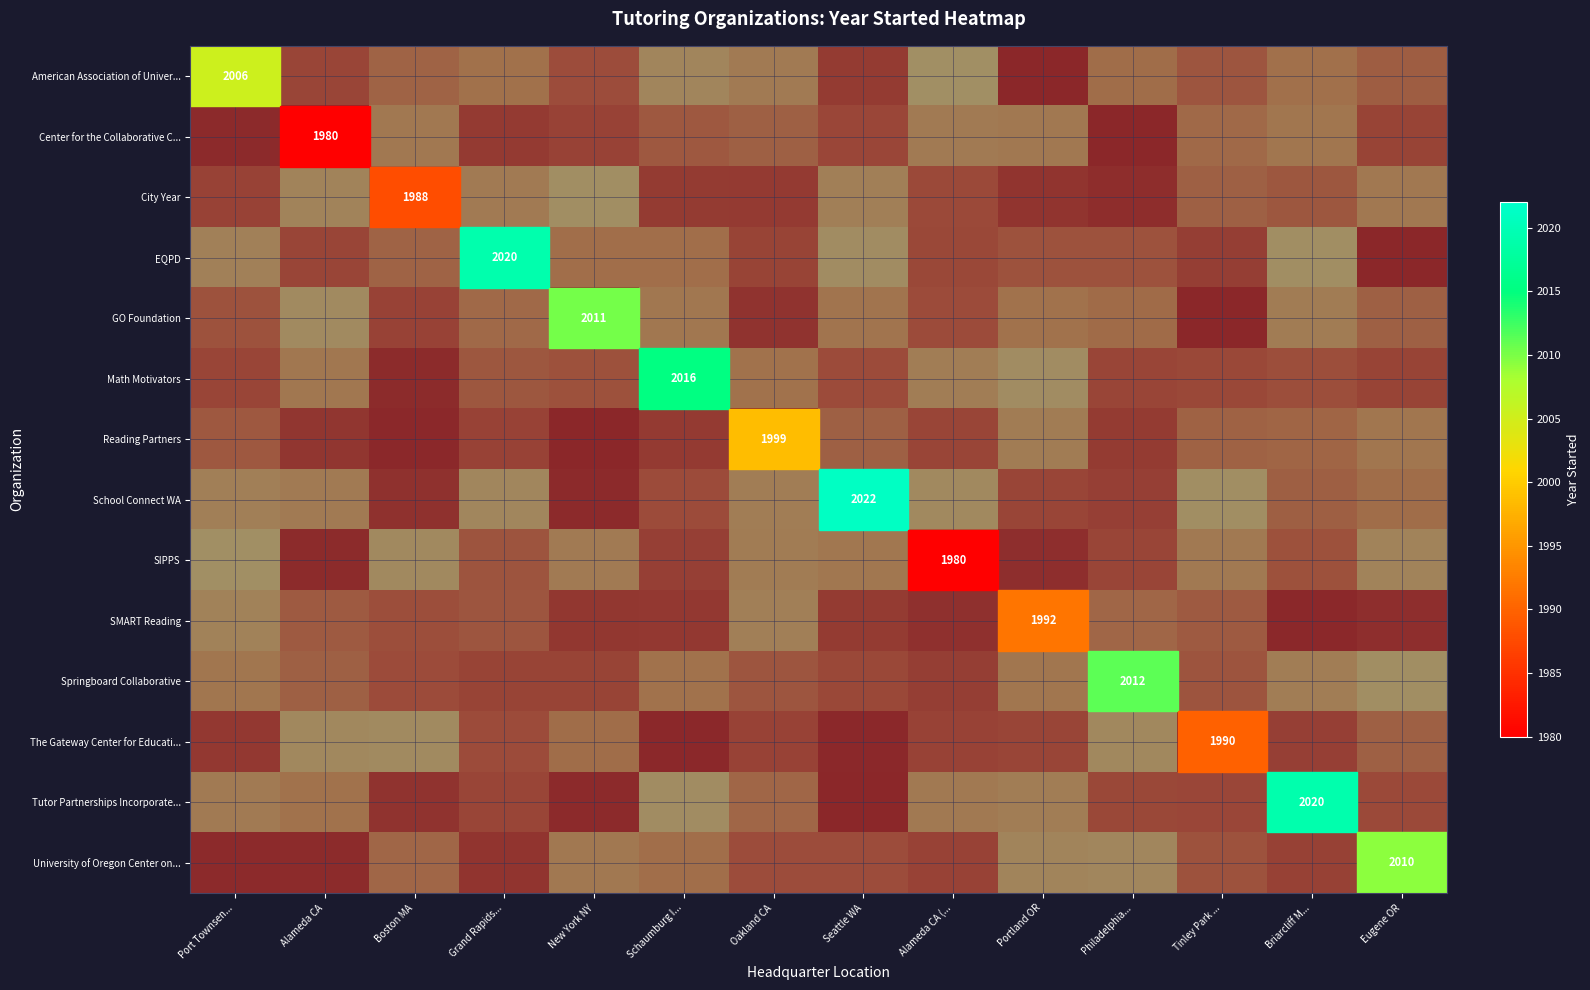

At how many categories does at least one series exceed 0?

14